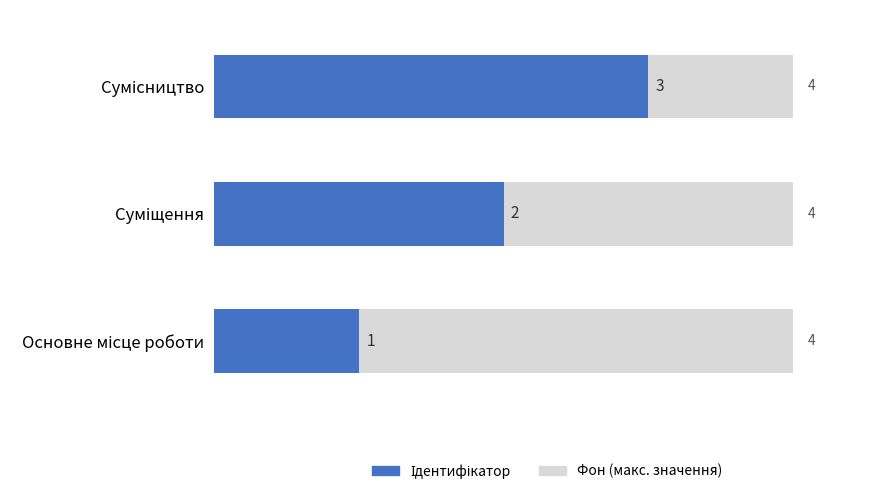

Which series has the largest range (max minus min)?

Ідентифікатор